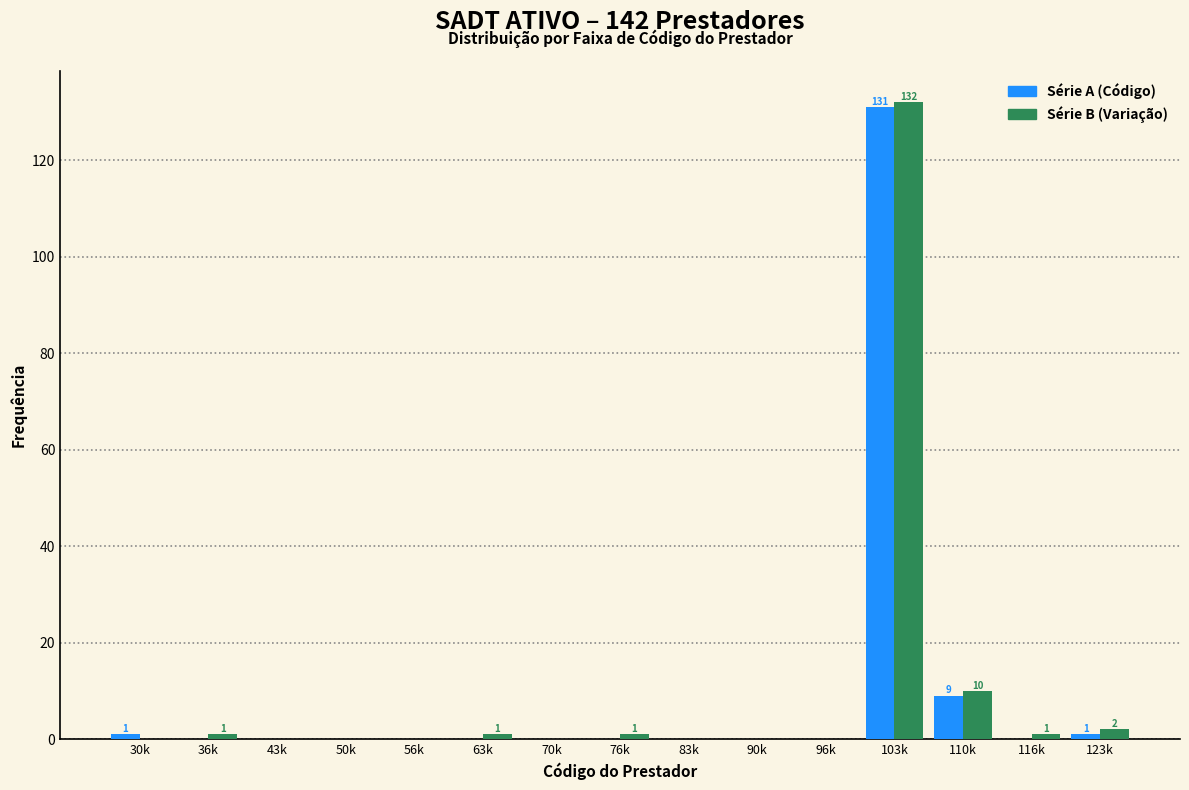

Reading left to right, transcribe all the data shown in this chart.

Série A (Código): 30k=1	36k=0	43k=0	50k=0	56k=0	63k=0	70k=0	76k=0	83k=0	90k=0	96k=0	103k=131	110k=9	116k=0	123k=1
Série B (Variação): 30k=0	36k=1	43k=0	50k=0	56k=0	63k=1	70k=0	76k=1	83k=0	90k=0	96k=0	103k=132	110k=10	116k=1	123k=2